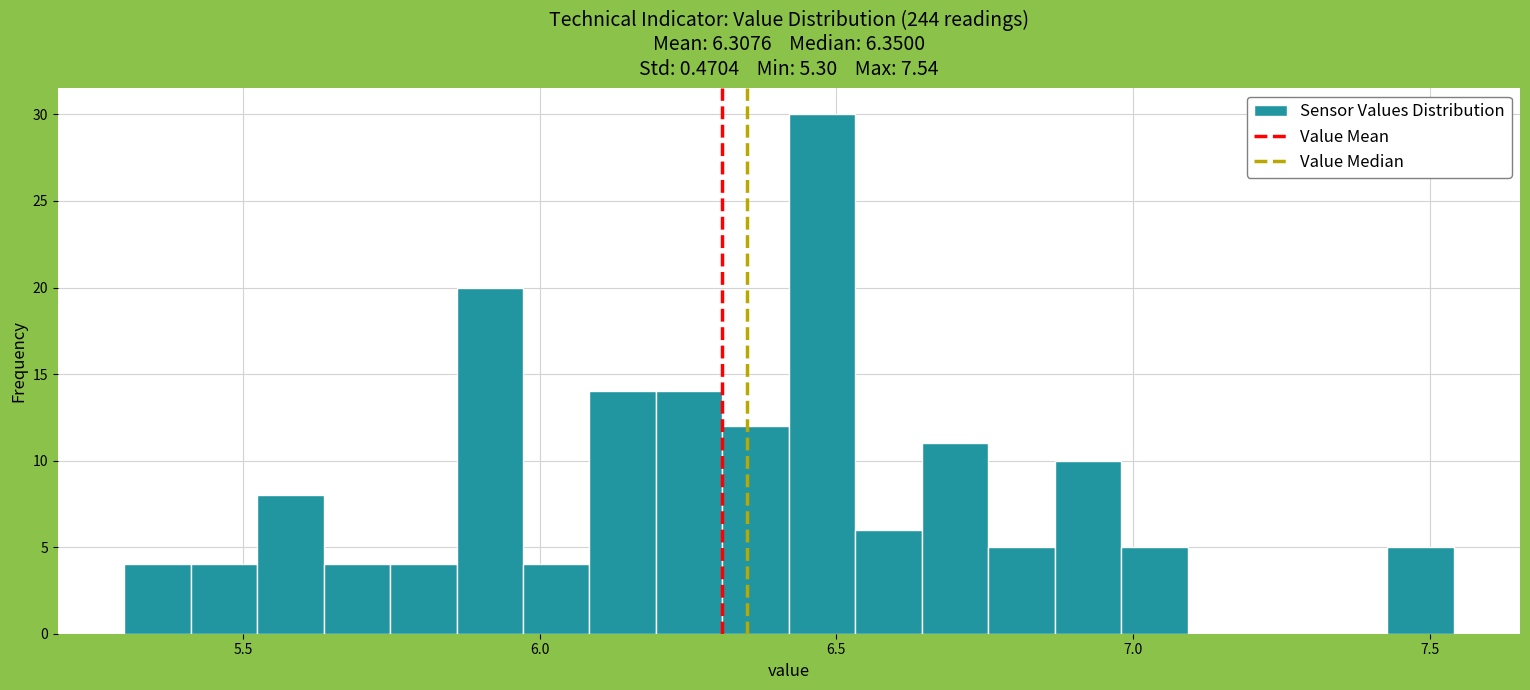

Around what value on the x-axis is the tallest bar? Give the approximate position of its centre, as read against the axis.

6.50